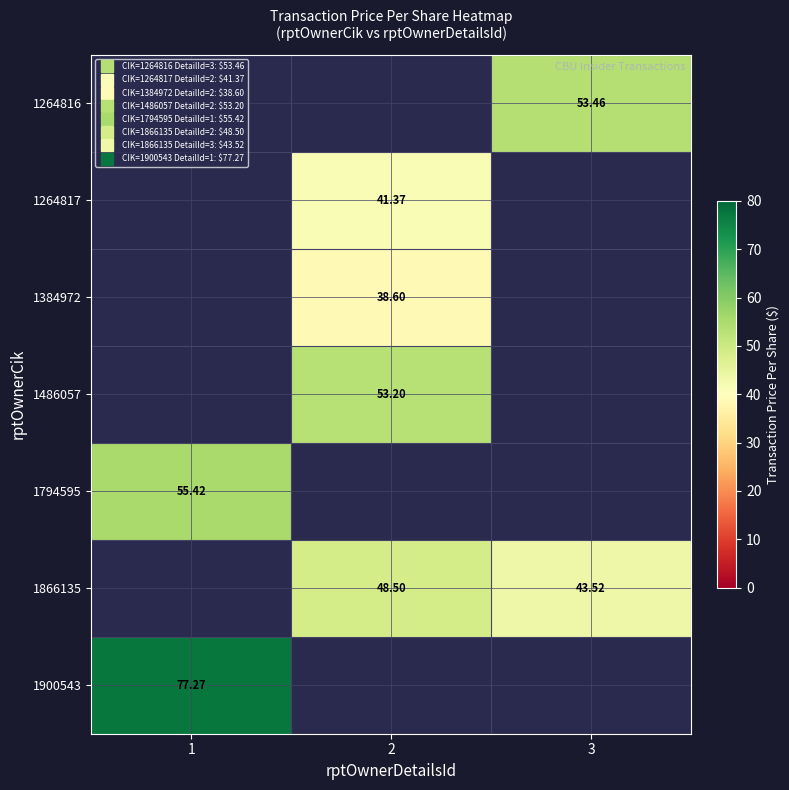

Count the number of data series in this chart.

7